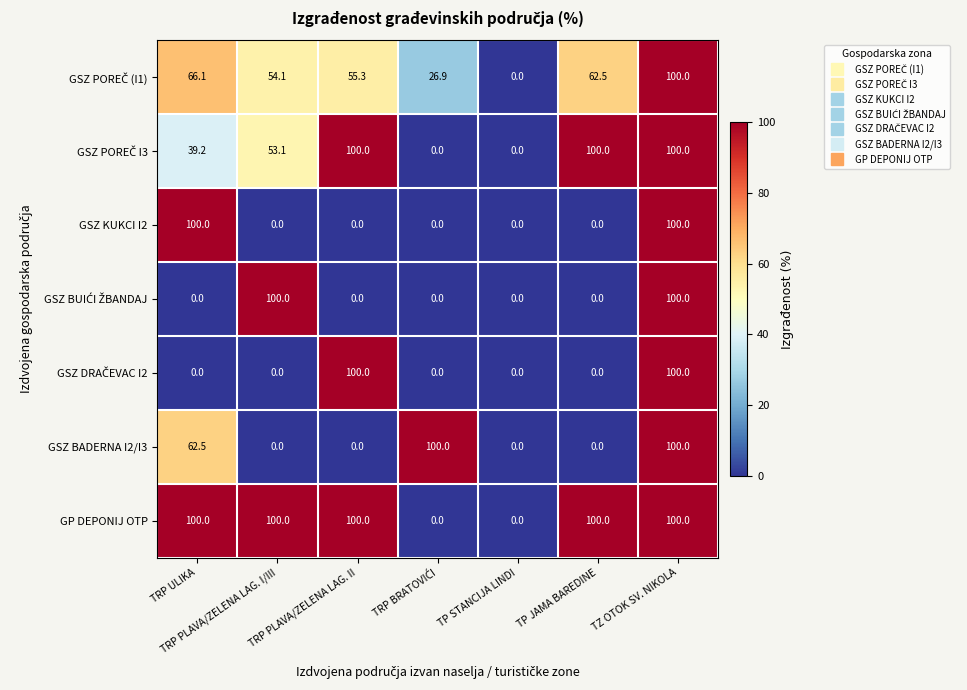

What is the difference between the second highest and second lowest values in the GSZ KUKCI I2 series?

100.0